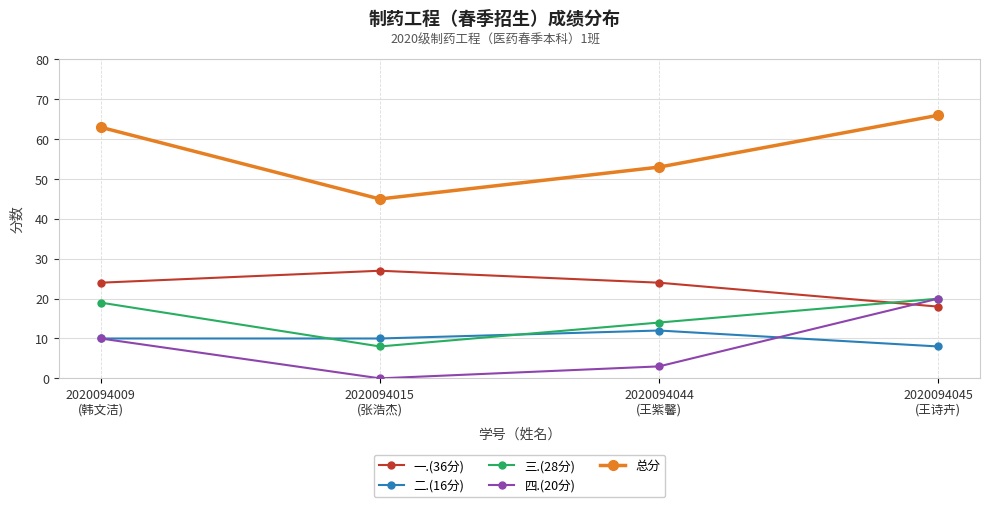

List the labels in order of 三.(28分) value, largest first.

2020094045
(王诗卉), 2020094009
(韩文洁), 2020094044
(王紫馨), 2020094015
(张浩杰)